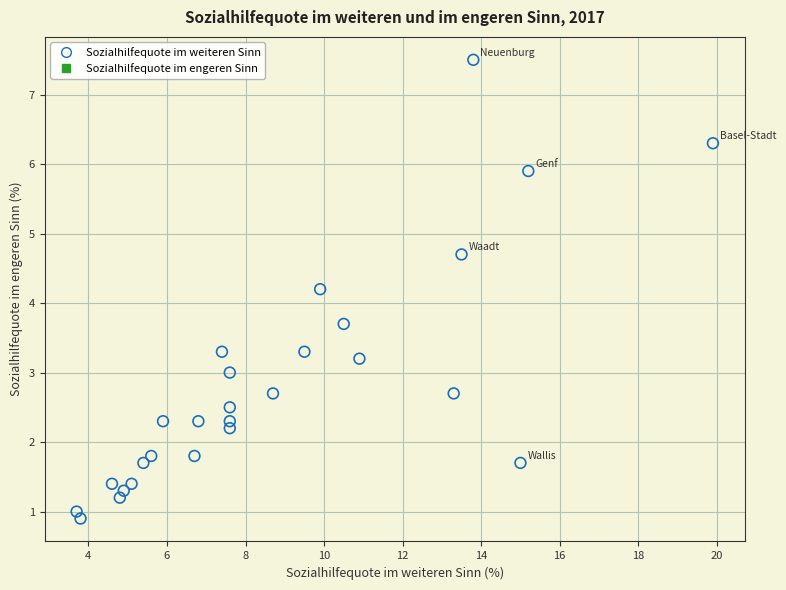

What is the range of X values (max minus min)?

16.2